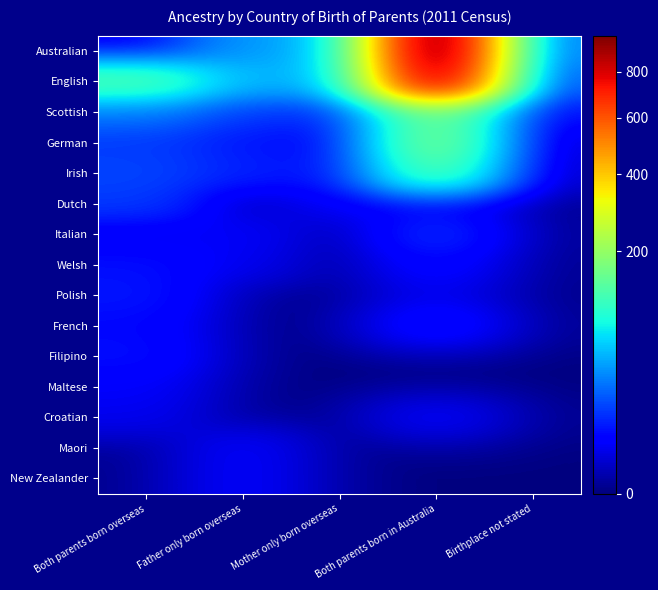

Reading left to right, transcribe all the data shown in this chart.

Australian: Both parents born overseas=3	Father only born overseas=39	Mother only born overseas=49	Both parents born in Australia=983	Birthplace not stated=22
English: Both parents born overseas=131	Father only born overseas=52	Mother only born overseas=46	Both parents born in Australia=886	Birthplace not stated=13
Scottish: Both parents born overseas=29	Father only born overseas=14	Mother only born overseas=9	Both parents born in Australia=156	Birthplace not stated=5
German: Both parents born overseas=14	Father only born overseas=8	Mother only born overseas=4	Both parents born in Australia=169	Birthplace not stated=0
Irish: Both parents born overseas=16	Father only born overseas=10	Mother only born overseas=6	Both parents born in Australia=134	Birthplace not stated=0
Dutch: Both parents born overseas=14	Father only born overseas=0	Mother only born overseas=4	Both parents born in Australia=4	Birthplace not stated=0
Italian: Both parents born overseas=3	Father only born overseas=4	Mother only born overseas=0	Both parents born in Australia=12	Birthplace not stated=0
Welsh: Both parents born overseas=7	Father only born overseas=3	Mother only born overseas=0	Both parents born in Australia=6	Birthplace not stated=0
Polish: Both parents born overseas=8	Father only born overseas=0	Mother only born overseas=0	Both parents born in Australia=3	Birthplace not stated=0
French: Both parents born overseas=6	Father only born overseas=0	Mother only born overseas=0	Both parents born in Australia=8	Birthplace not stated=0
Filipino: Both parents born overseas=7	Father only born overseas=0	Mother only born overseas=0	Both parents born in Australia=0	Birthplace not stated=0
Maltese: Both parents born overseas=4	Father only born overseas=0	Mother only born overseas=0	Both parents born in Australia=0	Birthplace not stated=0
Croatian: Both parents born overseas=3	Father only born overseas=0	Mother only born overseas=0	Both parents born in Australia=4	Birthplace not stated=0
Maori: Both parents born overseas=0	Father only born overseas=4	Mother only born overseas=0	Both parents born in Australia=0	Birthplace not stated=0
New Zealander: Both parents born overseas=0	Father only born overseas=4	Mother only born overseas=0	Both parents born in Australia=0	Birthplace not stated=0